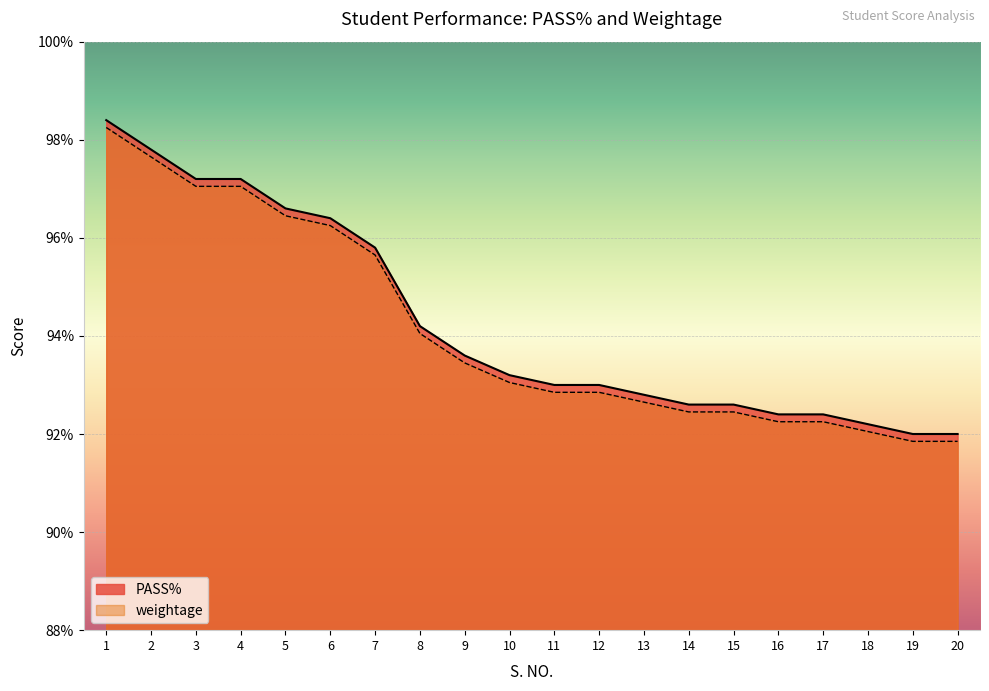

Which category has the highest value in the PASS% series?

1